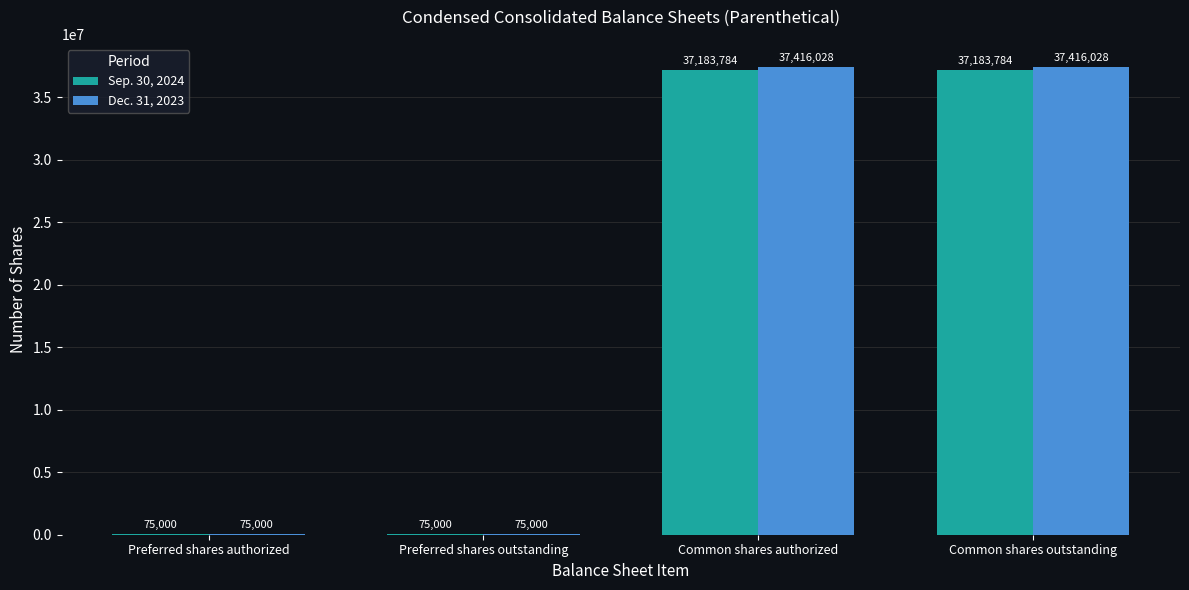

How many data points does each series have?

4